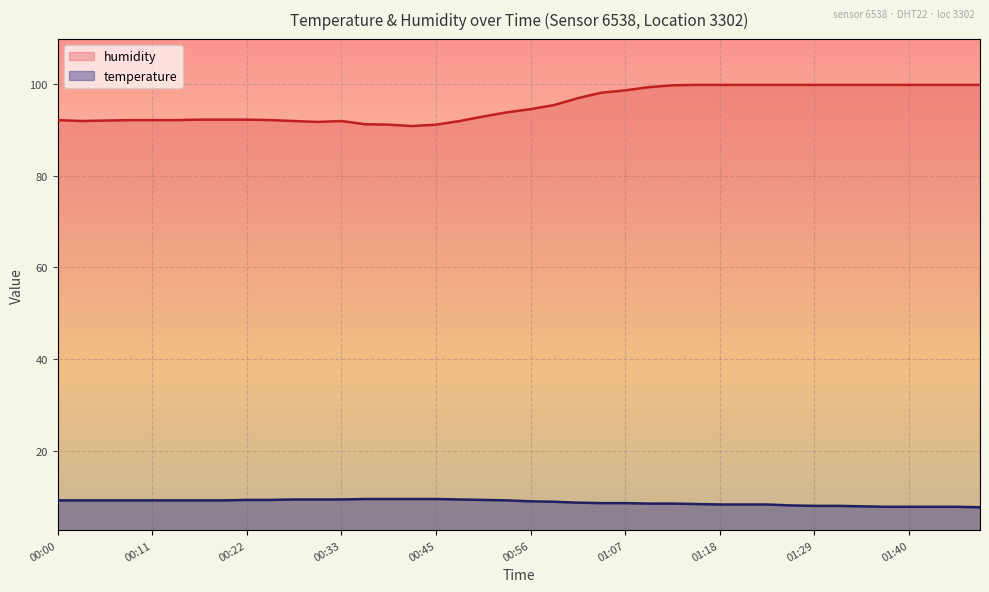

Which series has the largest total across all categories?

humidity